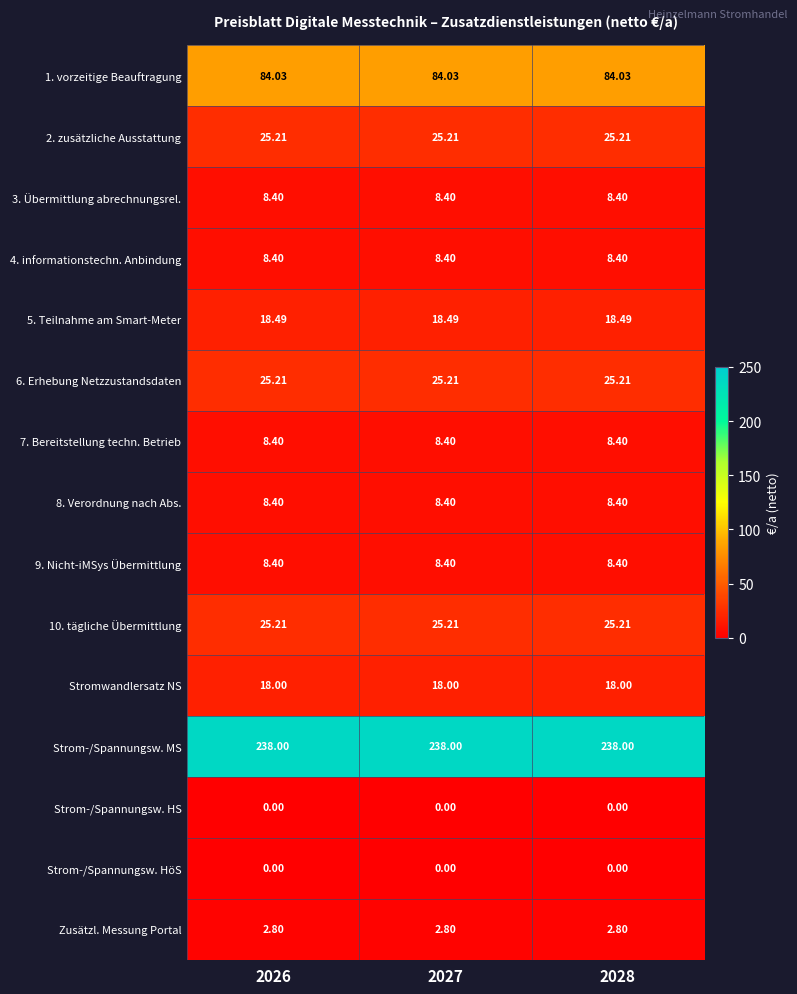

Which series has the largest total across all categories?

Strom-/Spannungsw. MS